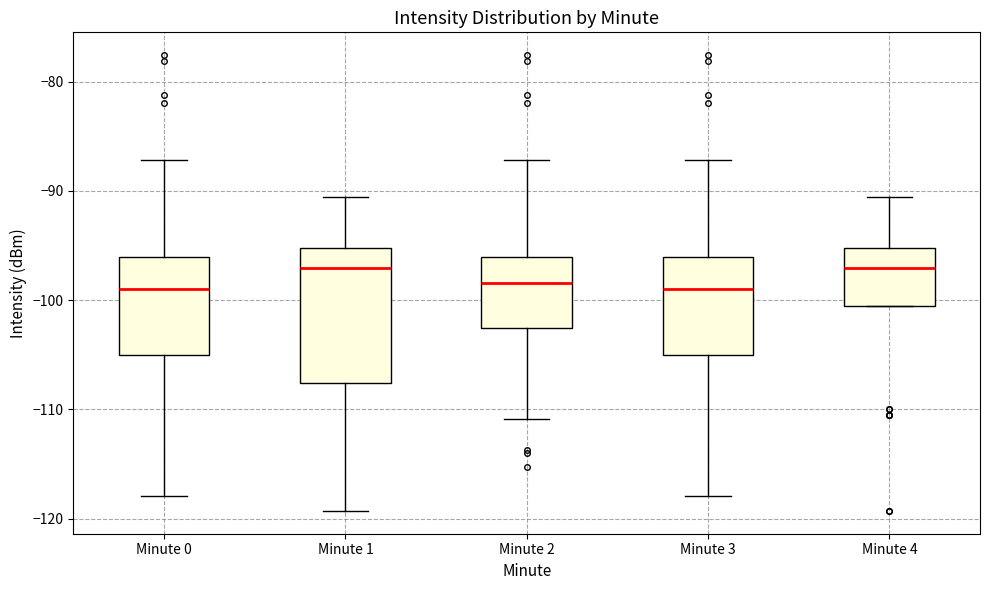

Where does the upper whisker of the box for Minute 3 end on the y-axis? The values are not printed on the chart, so give them approximately, as read against the axis.

-87